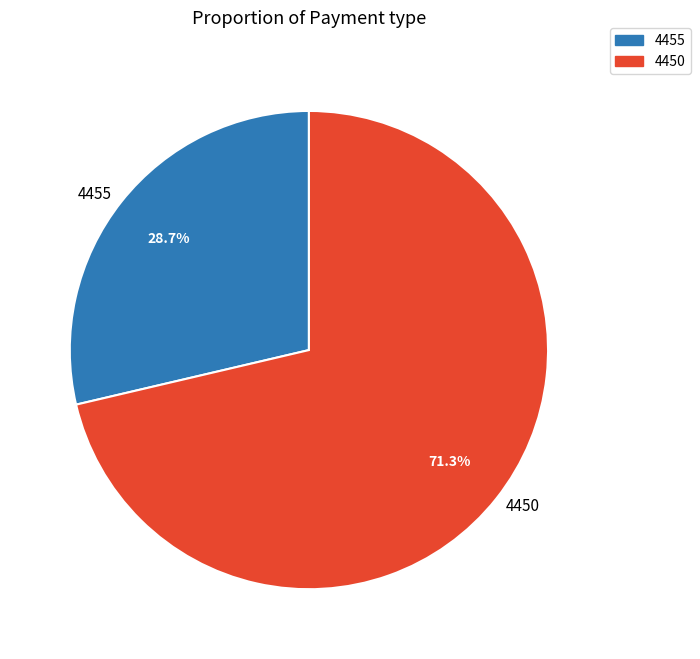

Rank the categories by value from lowest to highest.

4455, 4450